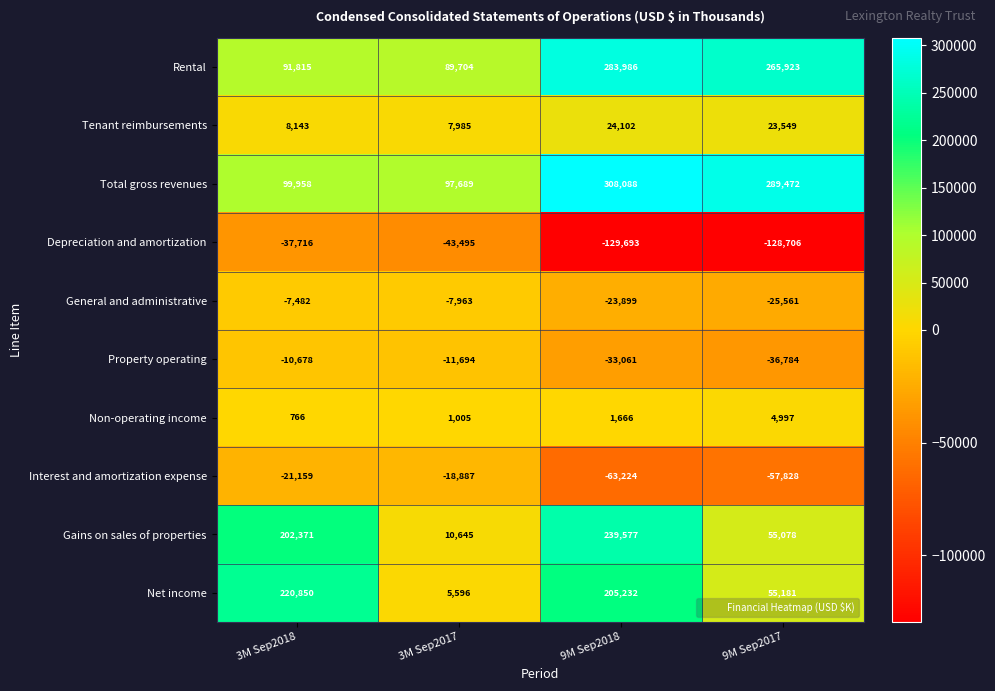

Which series has the largest total across all categories?

Total gross revenues